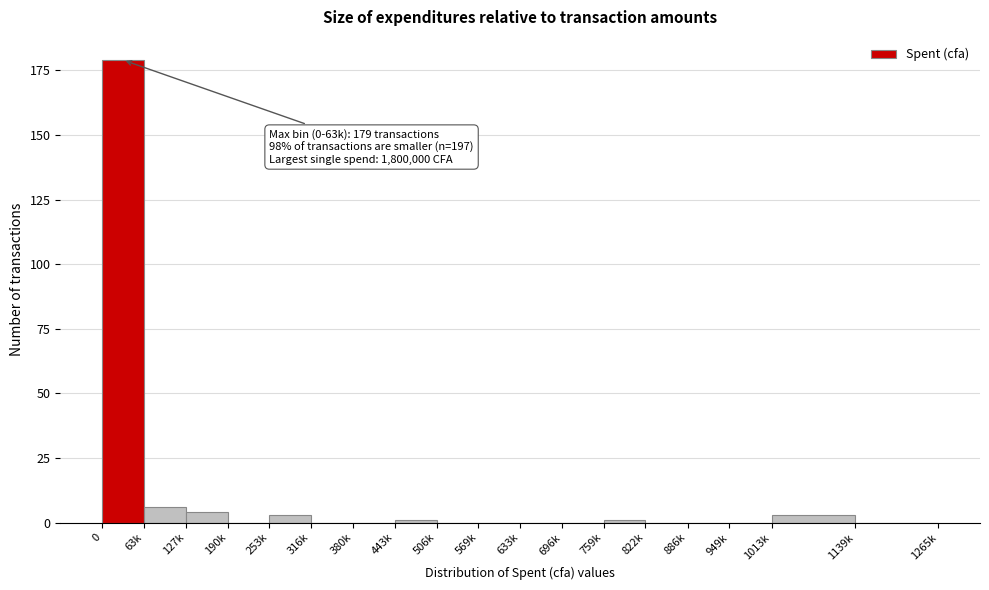

What is the maximum value shown in the chart?

179